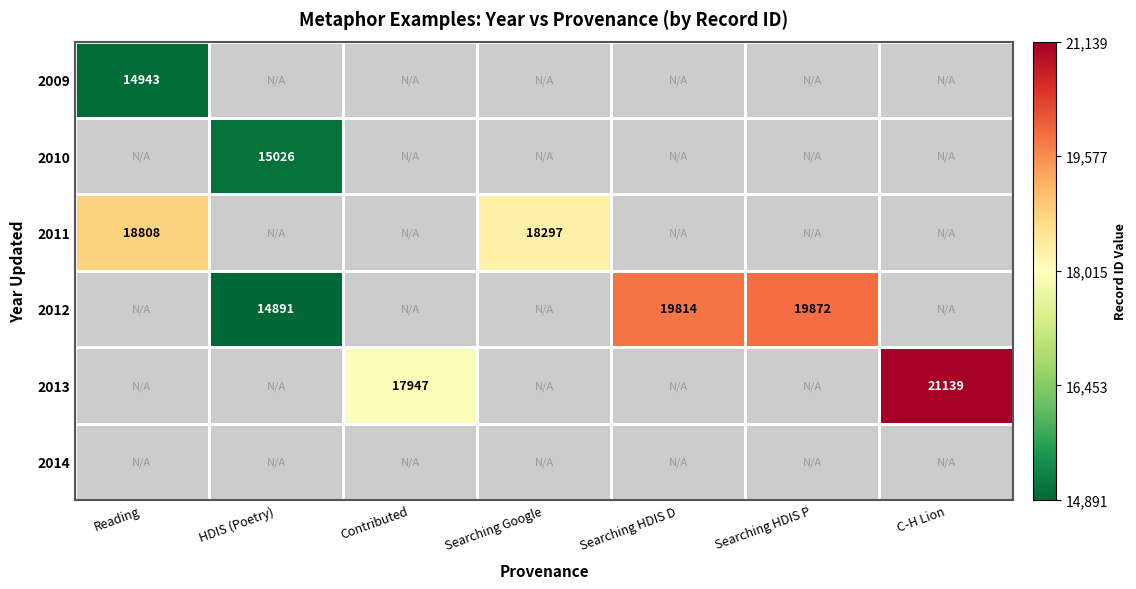

What is the greatest value displayed?

21139.0